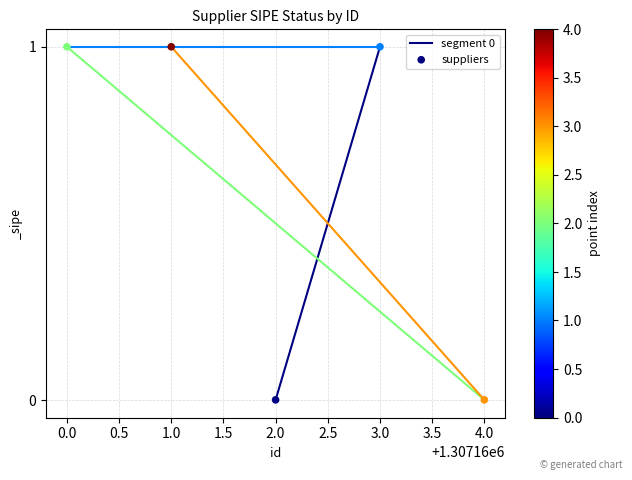

What is the average X value?

1307162